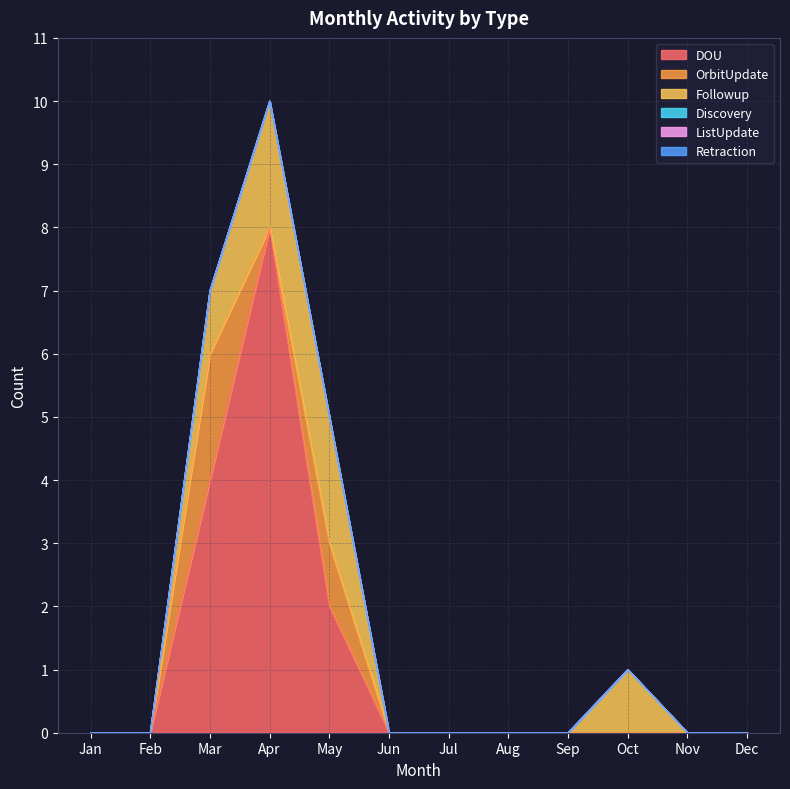

True or false: Discovery and Retraction intersect in this chart.

False